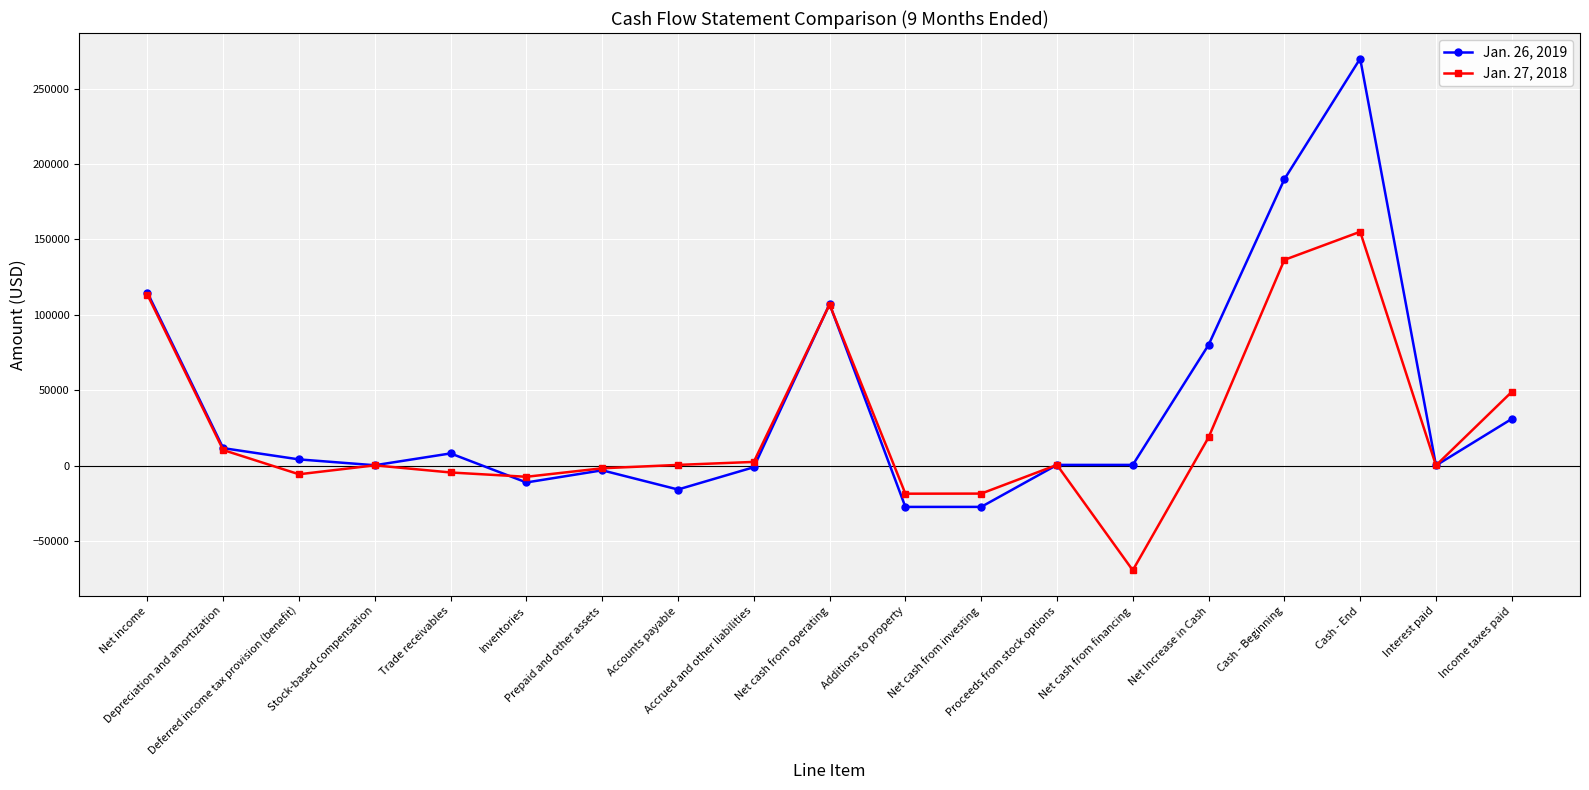

What are all the series names shown in the legend?

Jan. 26, 2019, Jan. 27, 2018